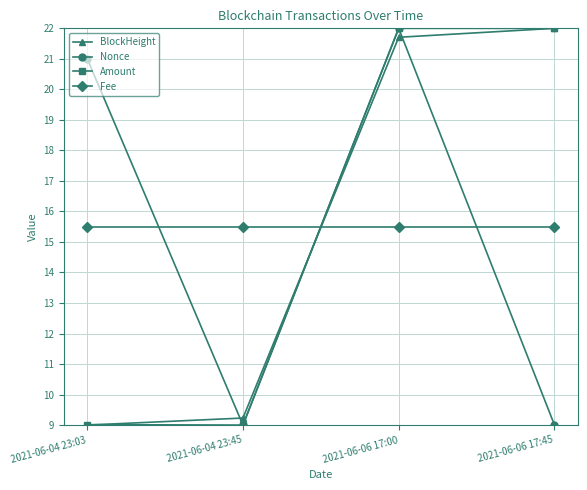

What is the sum of all Nonce values?

61.0